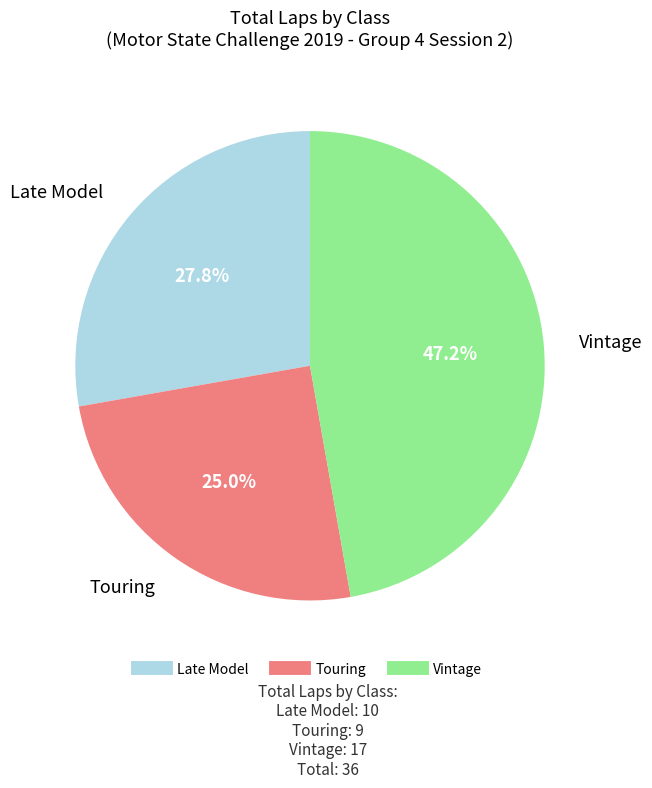

Is there a majority slice in this chart?

No